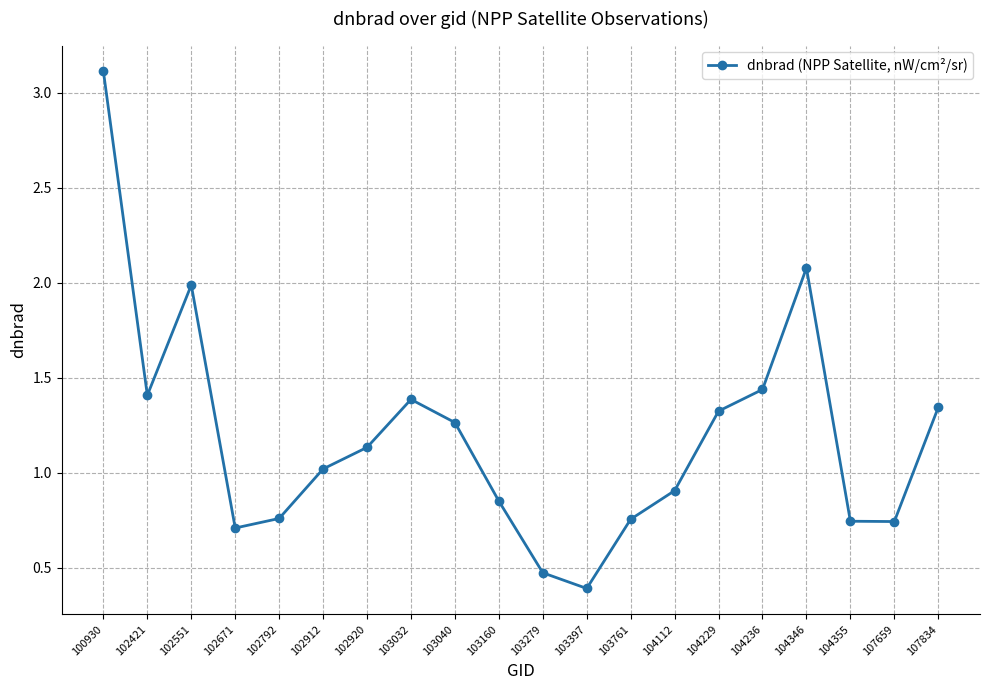

What is the change in value from 103160 to 104236?

+0.6